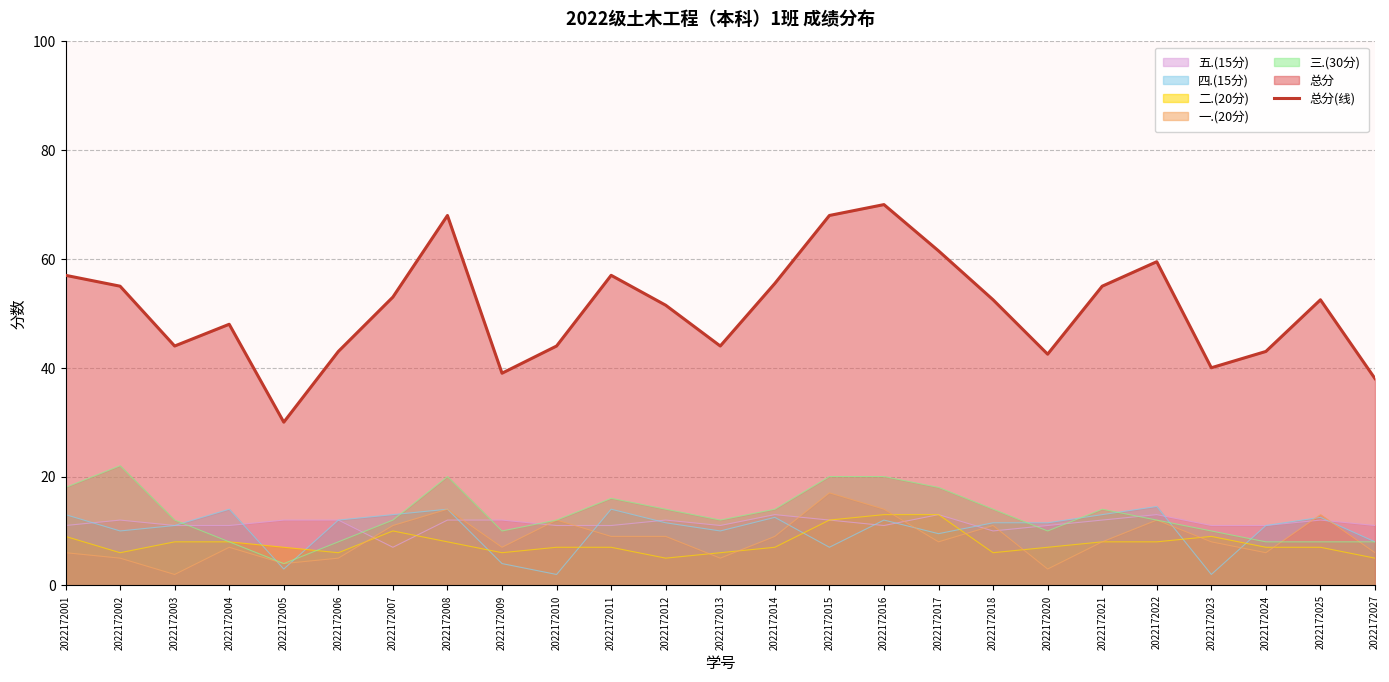

Between 2022172020 and 2022172024, which is larger?

2022172024